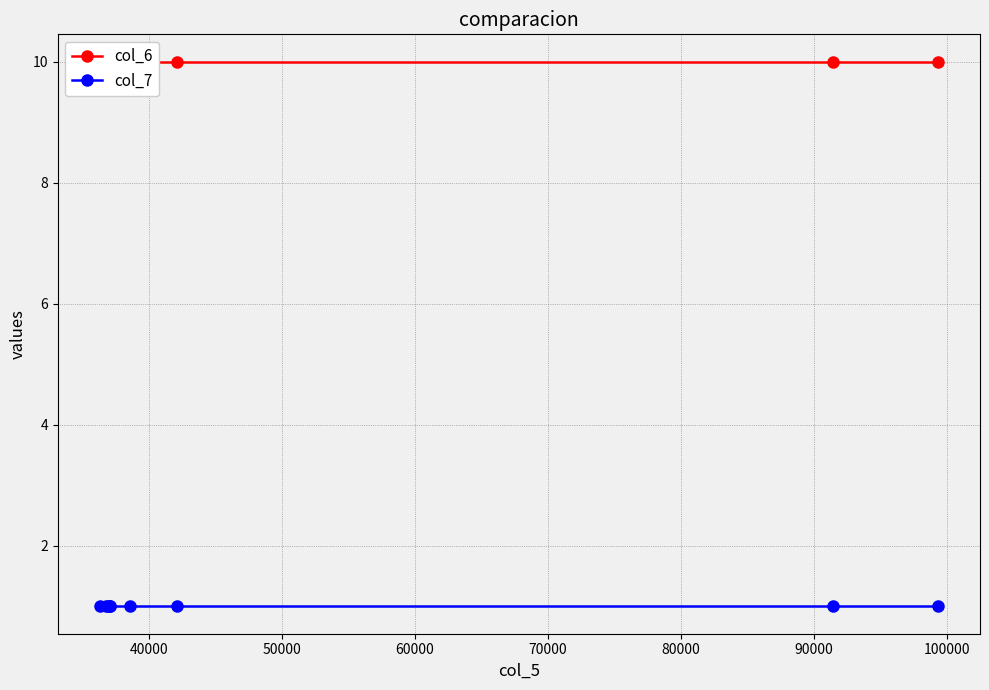

What is the smallest value displayed?

1